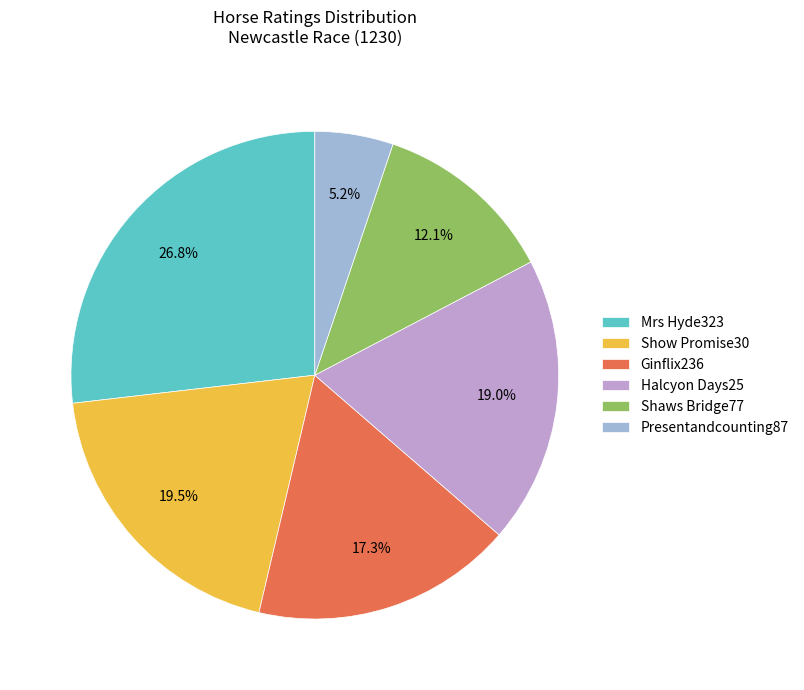

To the nearest percent, what portion does Mrs Hyde323 represent?

27%